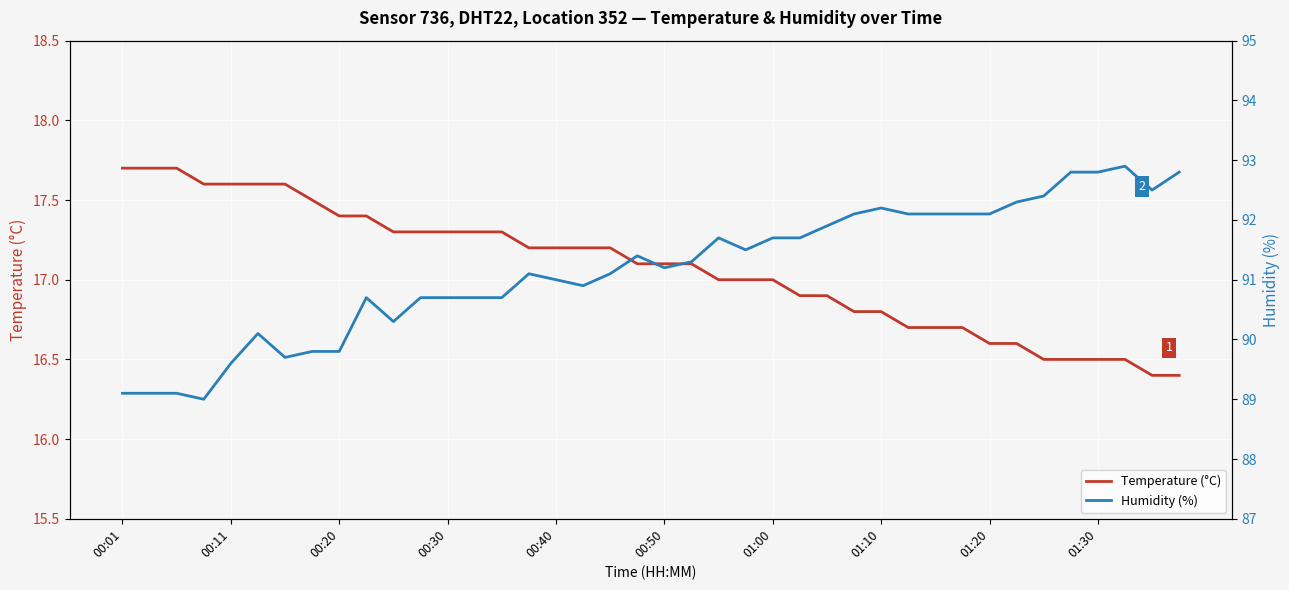

How many lines are shown in the chart?

2